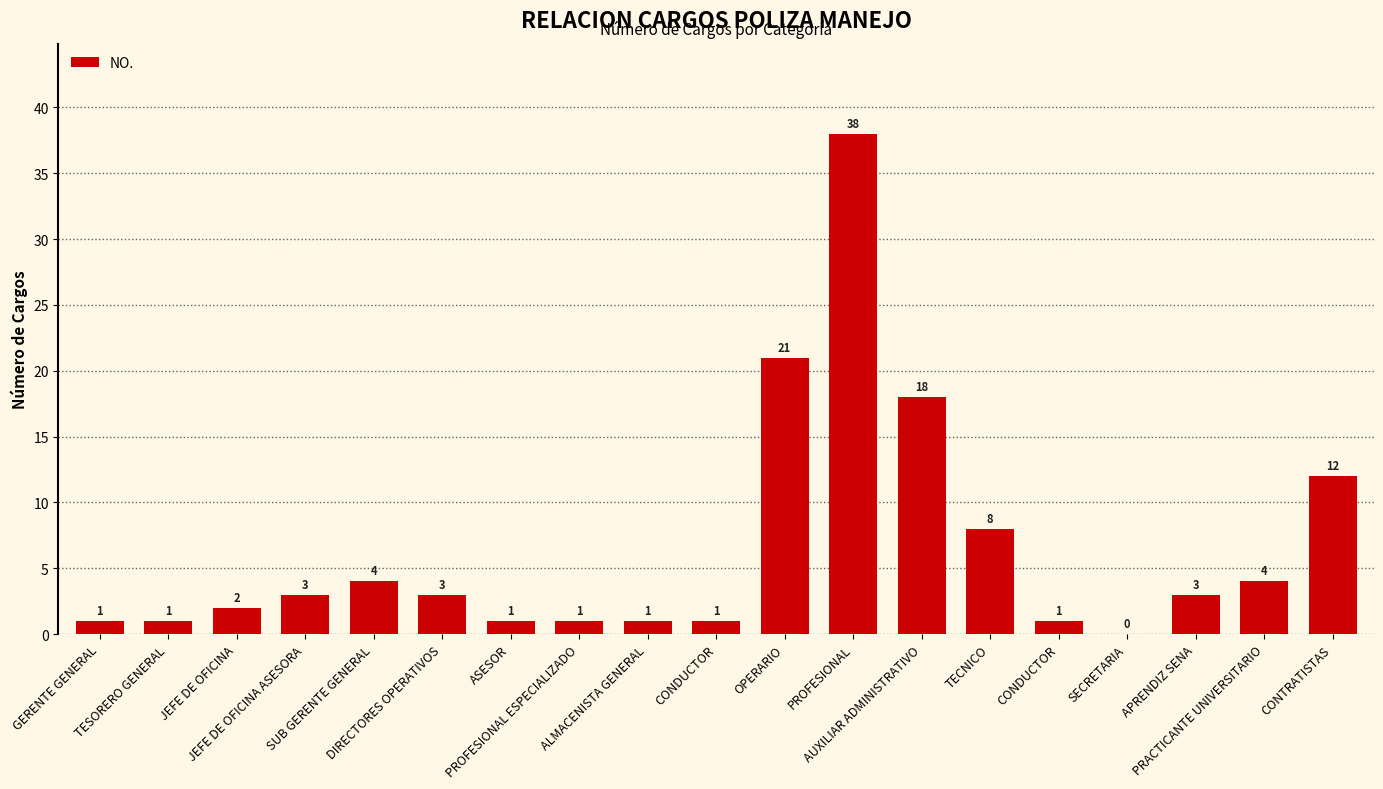

The value at SUB GERENTE GENERAL is 4. True or false?

True